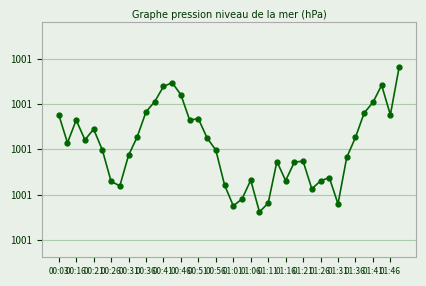

What is the sum of all values?

40048.1